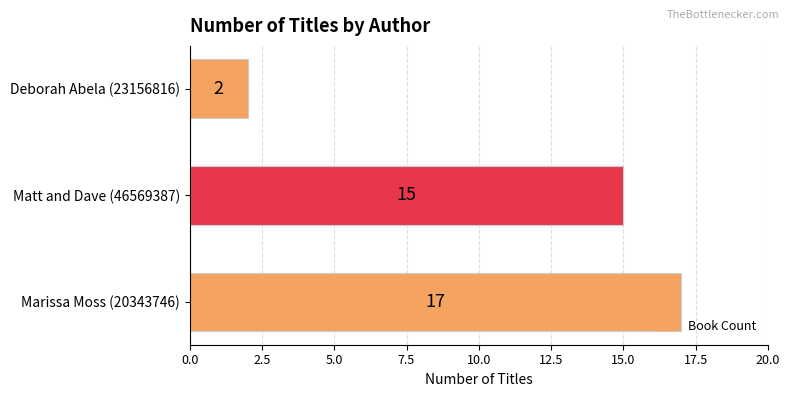

Reading bottom to top, what are all the values shown in this chart?

17	15	2